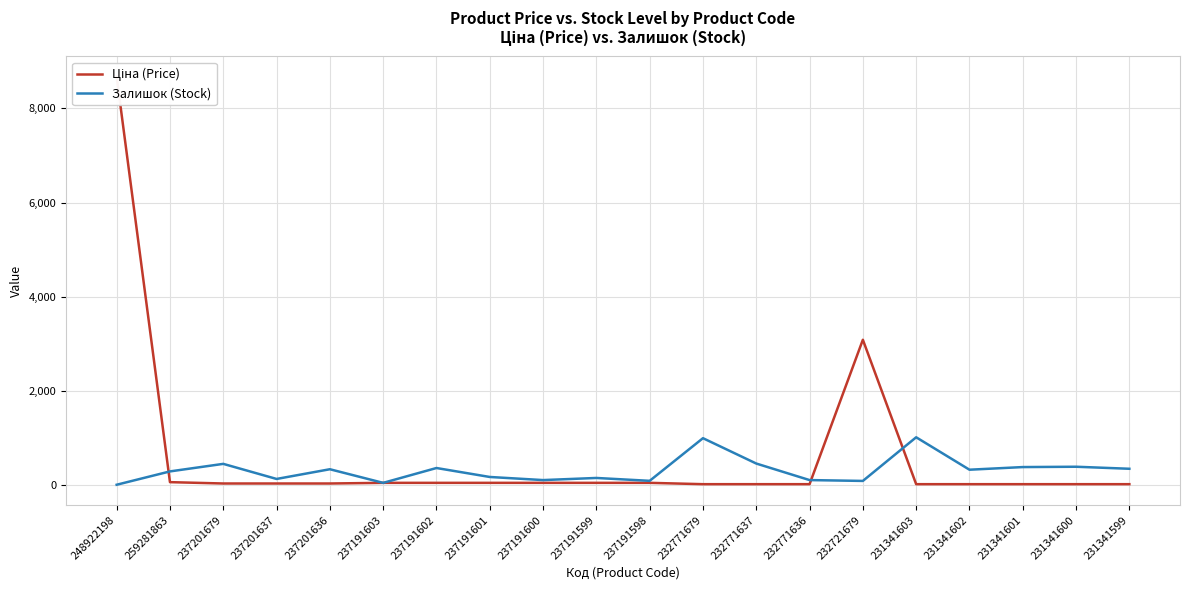

True or false: Залишок (Stock) and Ціна (Price) cross at least once.

True